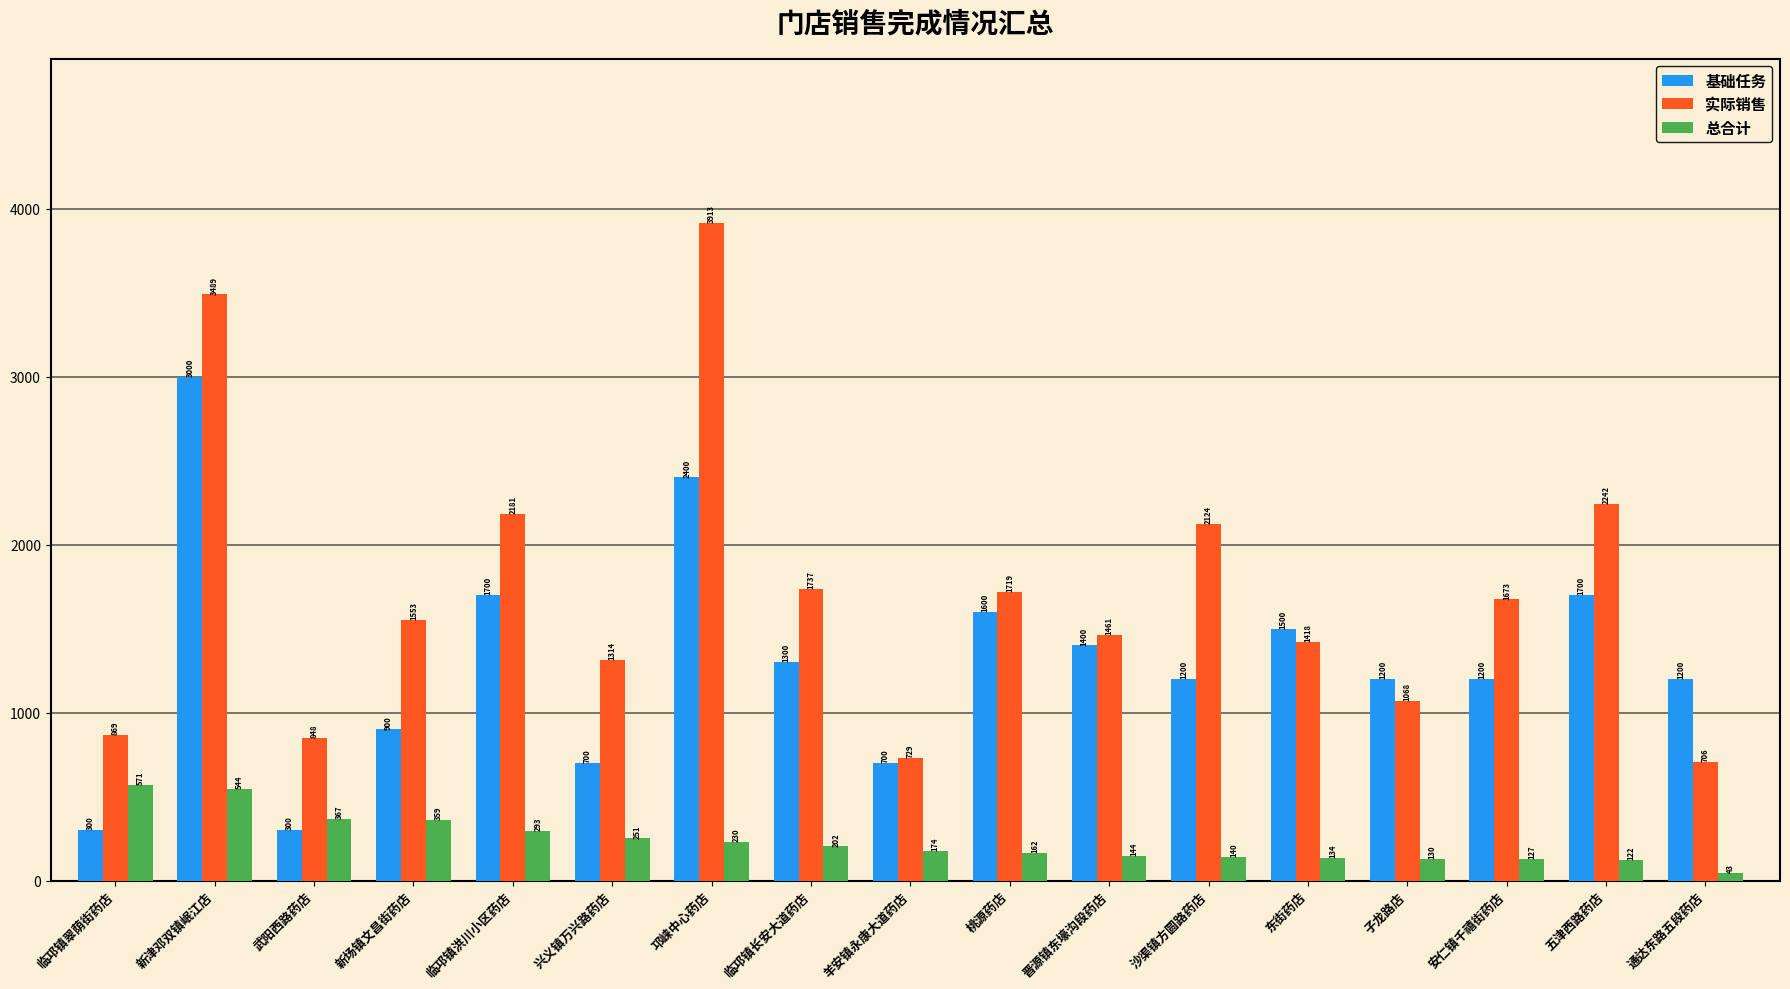

What is the spread (max minus min) of values at 兴义镇万兴路药店?

1063.2